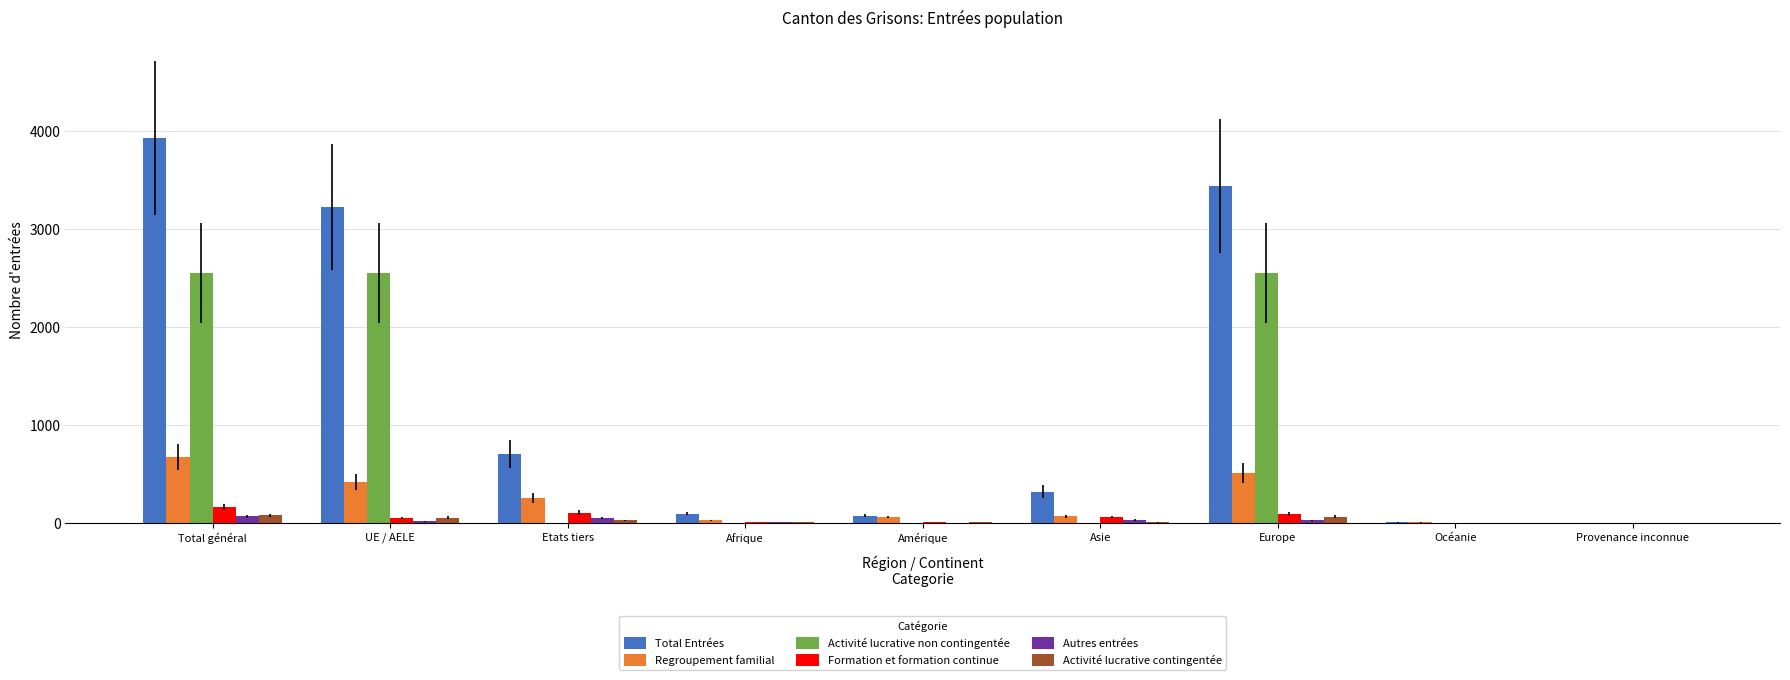

How many categories are shown in the chart?

9